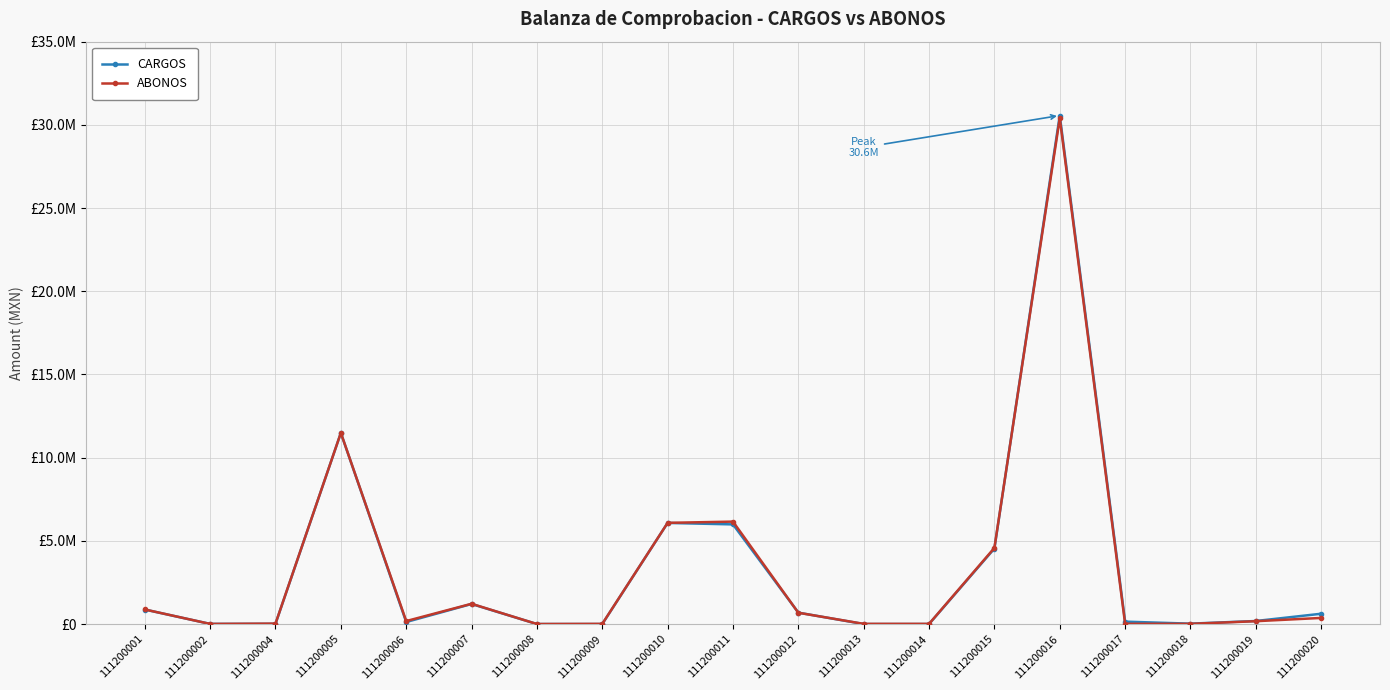

What is the value of the ABONOS point at the 13th from the left?

12000.9